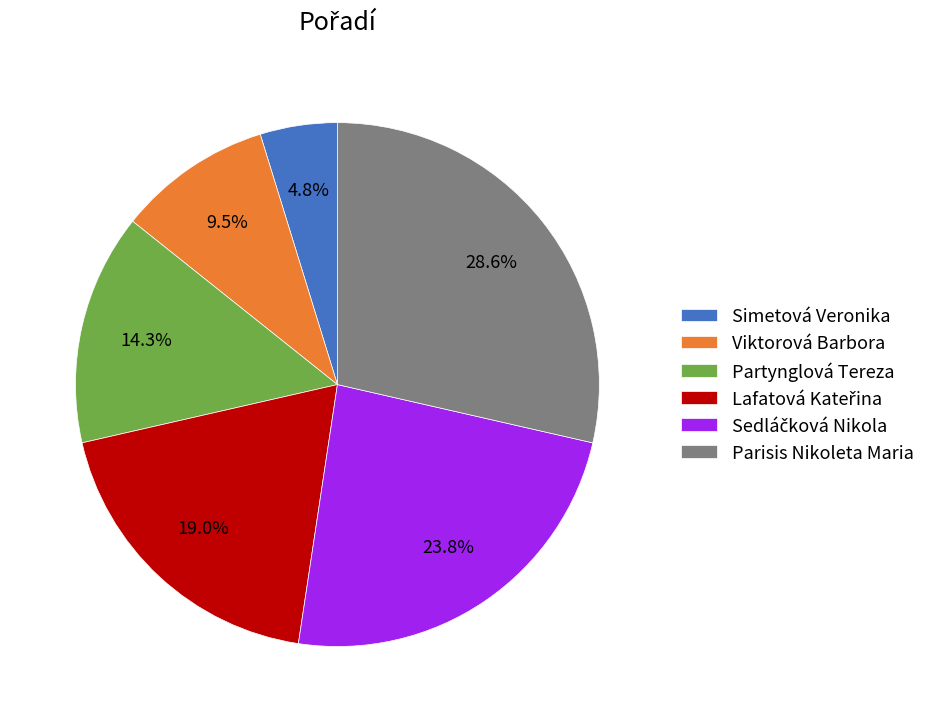

Does Simetová Veronika account for over 50% of the chart?

No